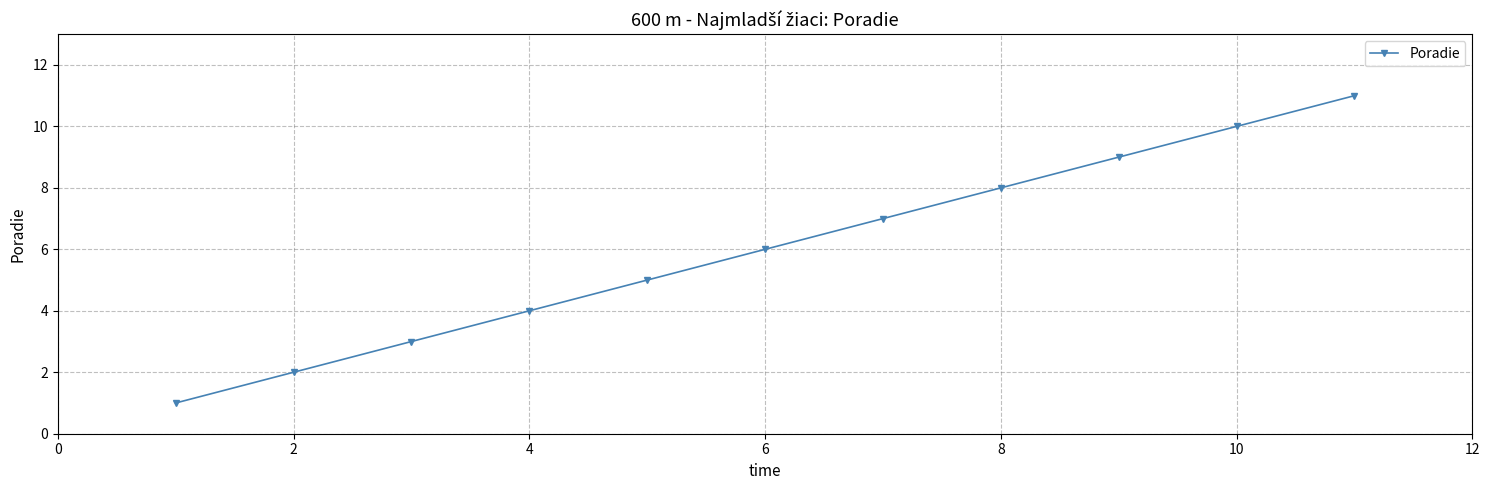

What is the sum of all values?

66